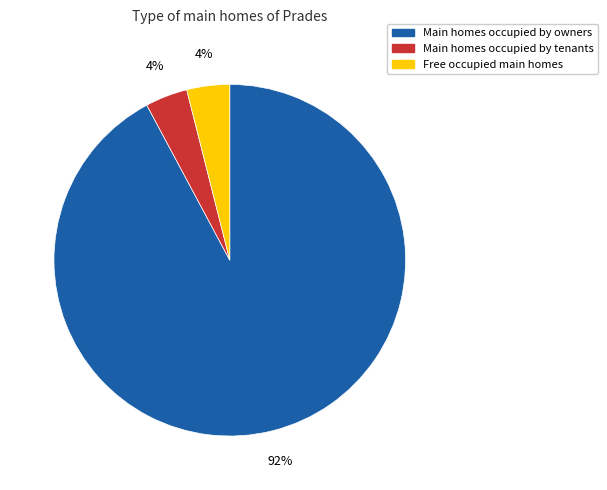

Is there any slice that represents more than half of the pie?

Yes